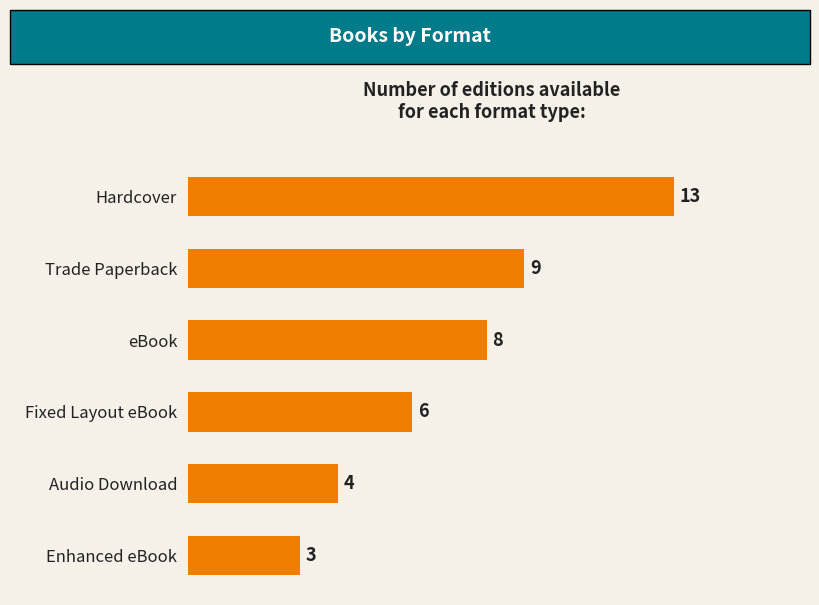

Count the values in the range 4 to 9.

4